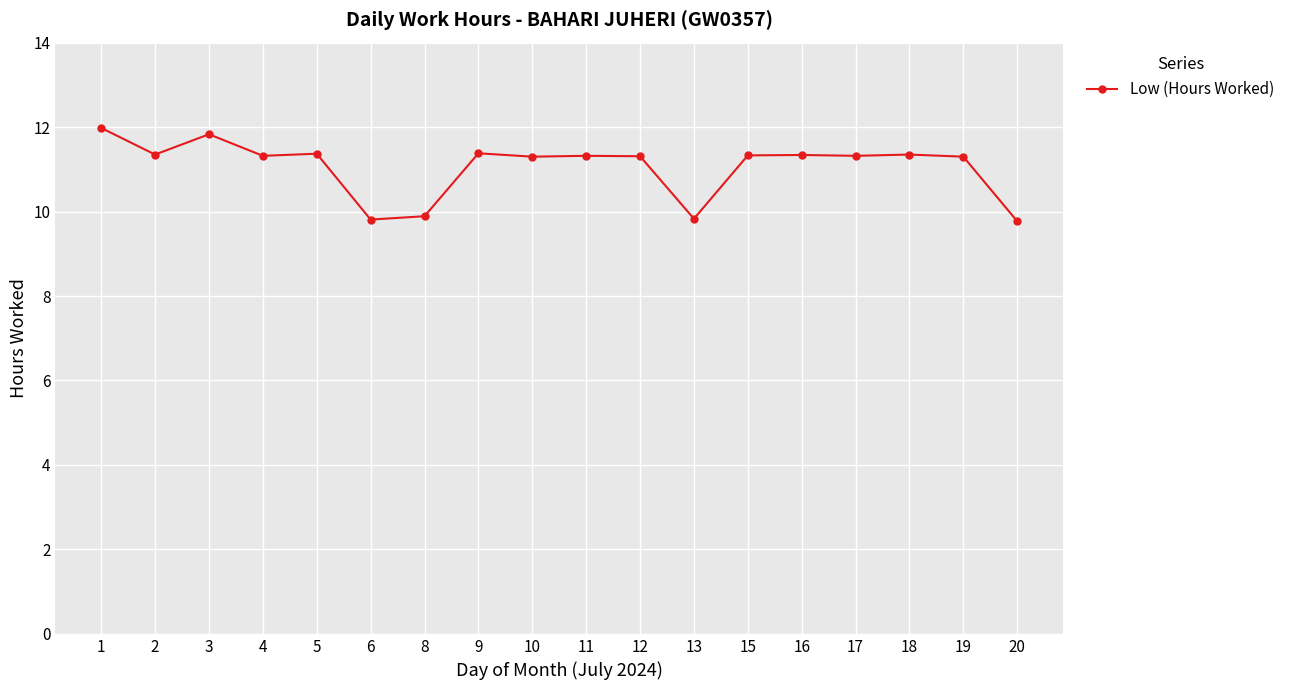

How many distinct data groups are displayed?

1